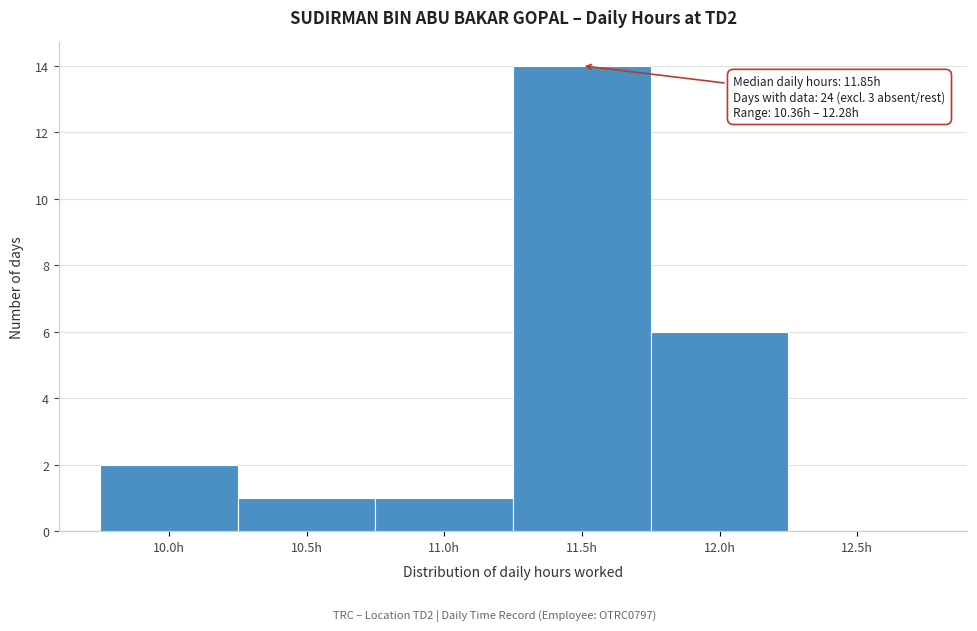

Reading right to left, list all the values displayed in this chart.

12.5h=0	12.0h=6	11.5h=14	11.0h=1	10.5h=1	10.0h=2